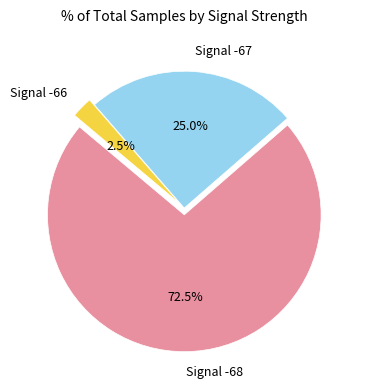

Is there a majority slice in this chart?

Yes